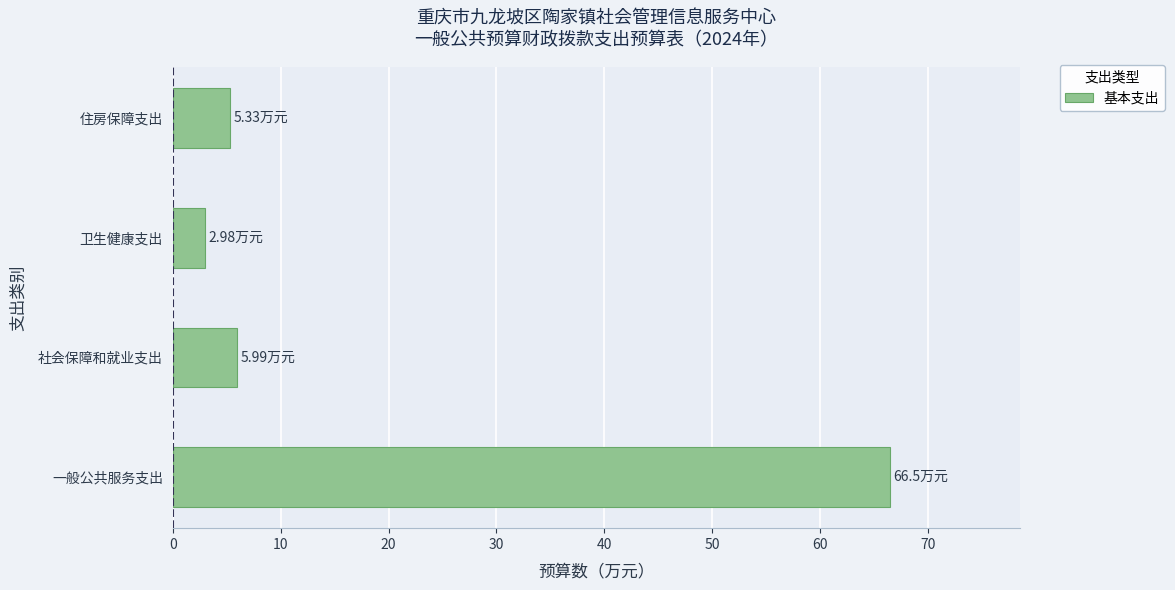

What is the minimum value shown in the chart?

3.0